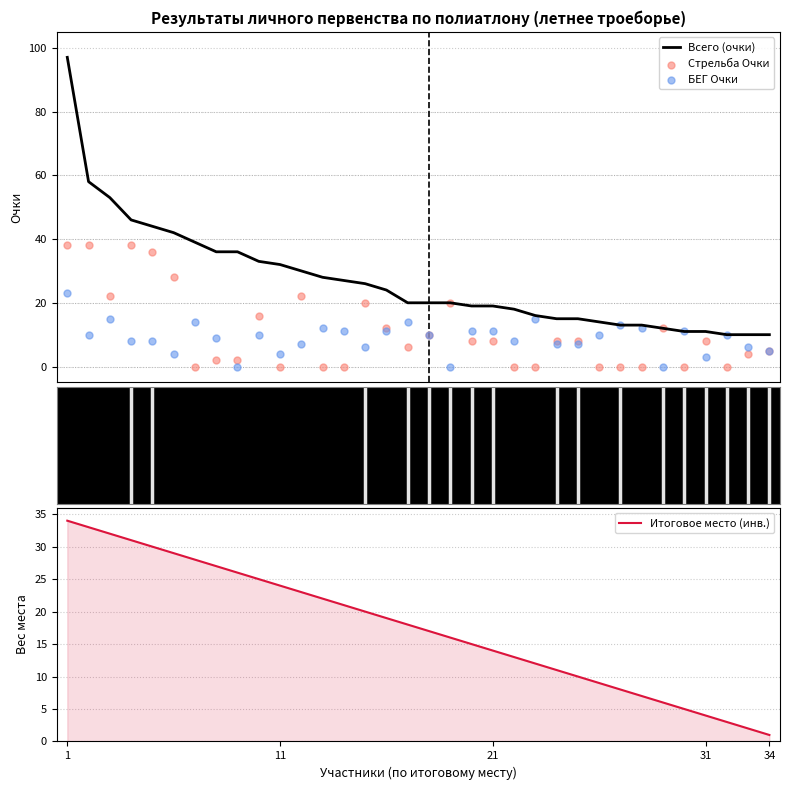

Which series contains the lowest Y value?

Стрельба Очки